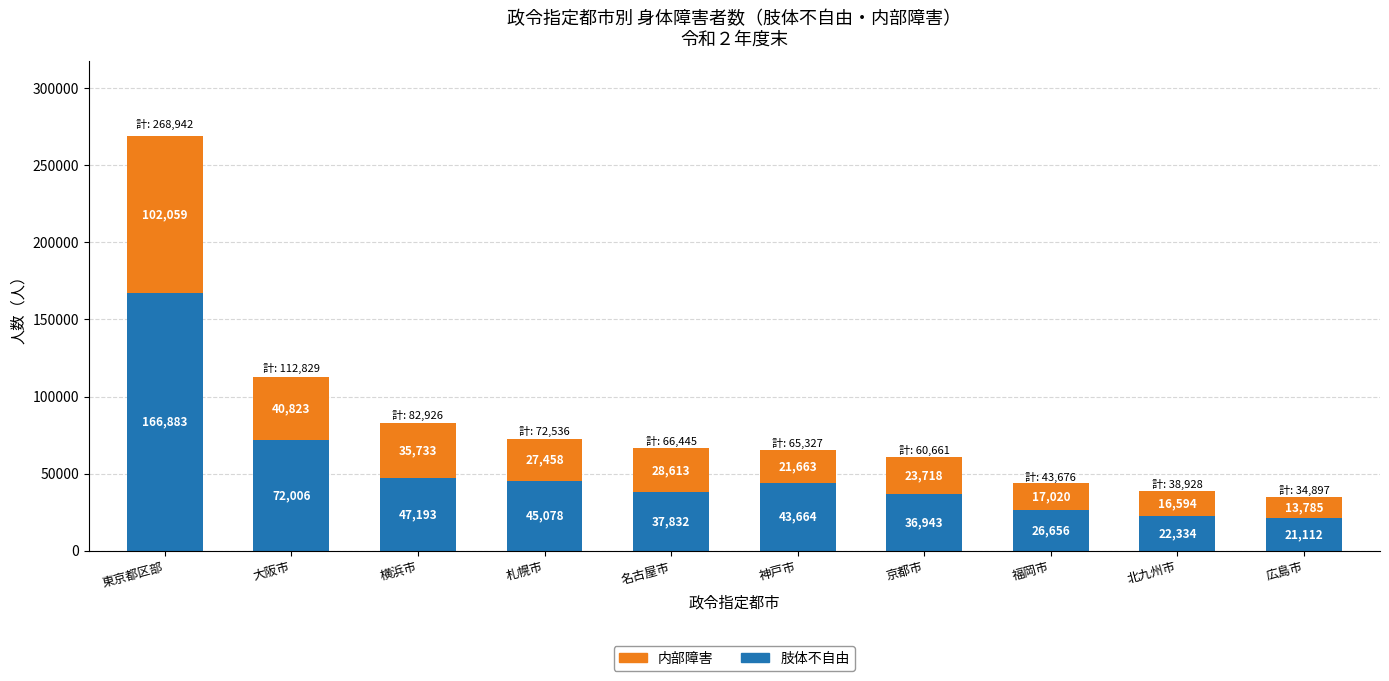

Rank the categories by 肢体不自由 value from highest to lowest.

東京都区部, 大阪市, 横浜市, 札幌市, 神戸市, 名古屋市, 京都市, 福岡市, 北九州市, 広島市